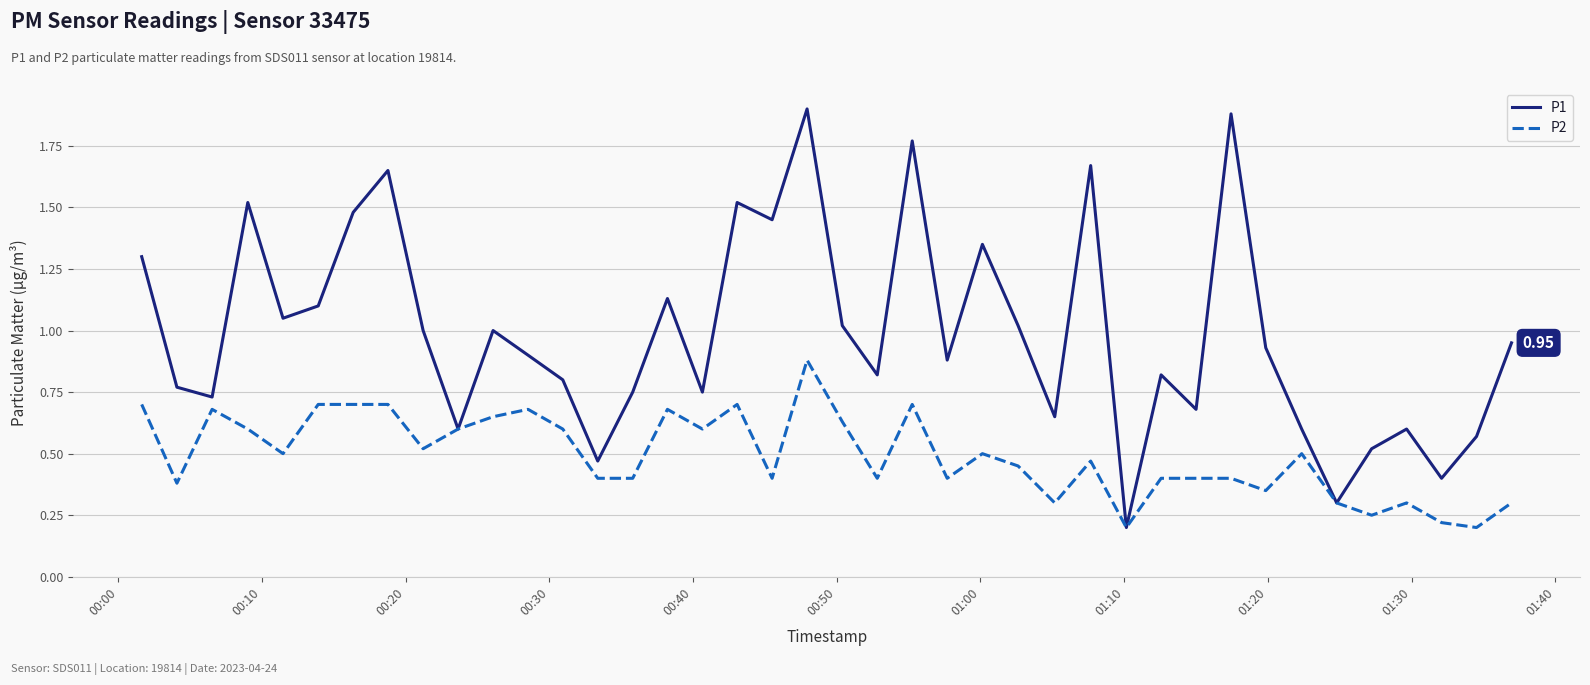

At how many categories does at least one series exceed 0?

40